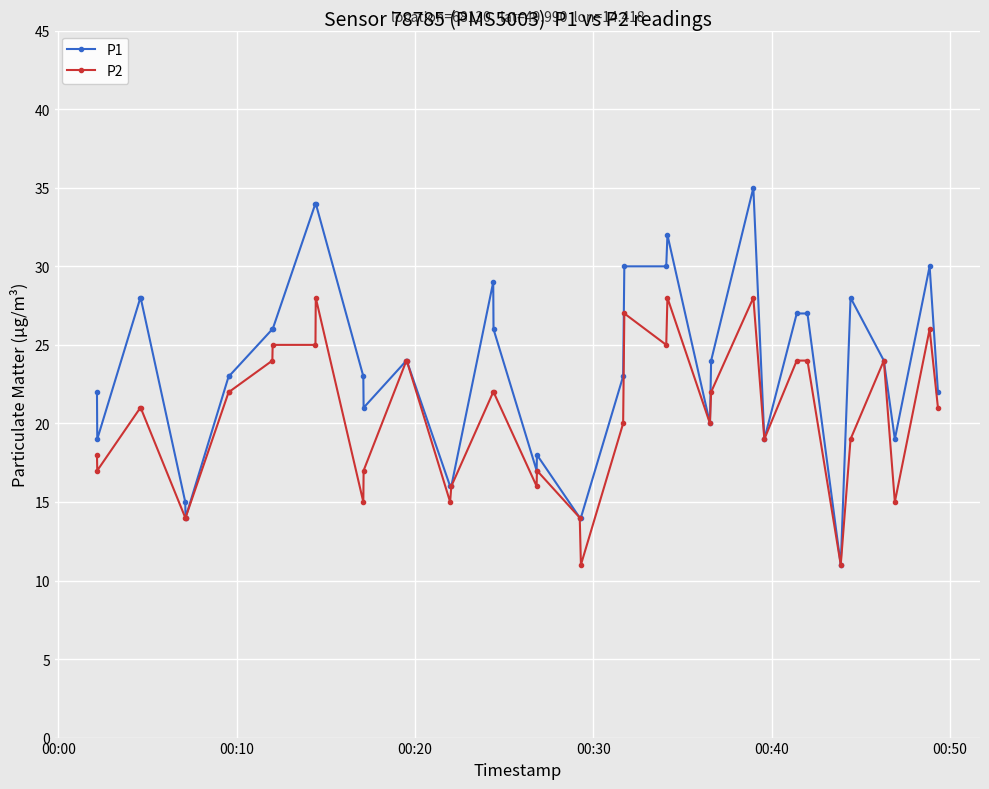

True or false: P2 has more than 0 interior local peaks.

True